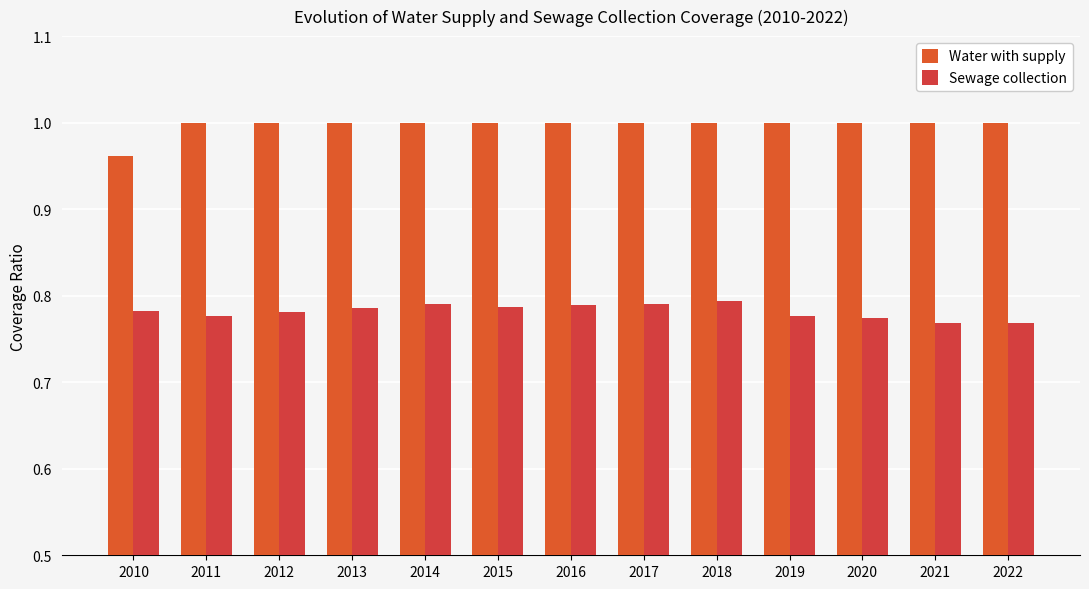

Which category has the lowest value in the Water with supply series?

2010